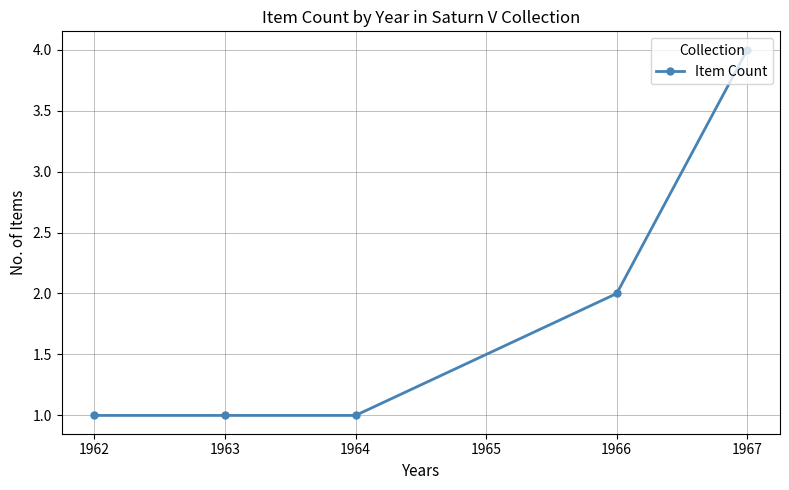

The value at 1966 is 2. True or false?

True